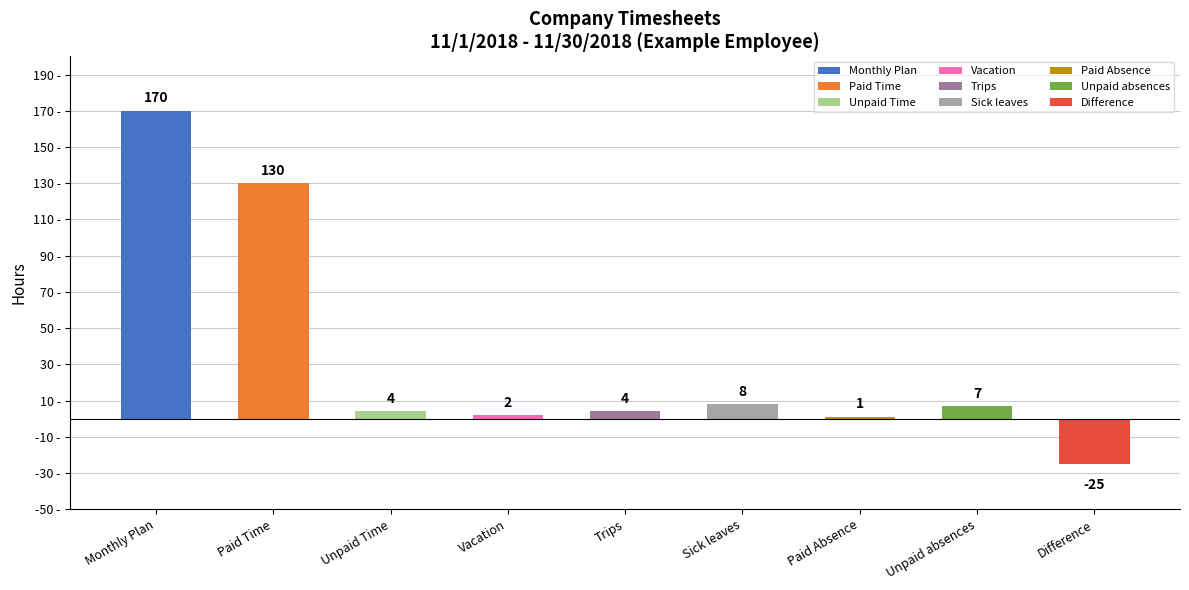

Where does the data first go above 4?

Monthly Plan